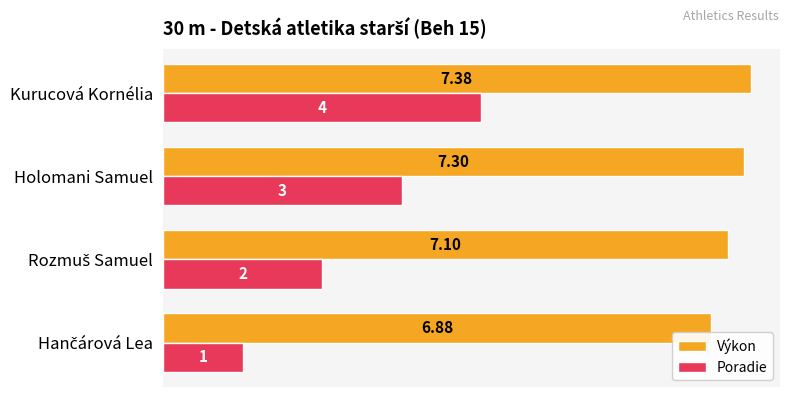

At how many categories does at least one series exceed 4?

4